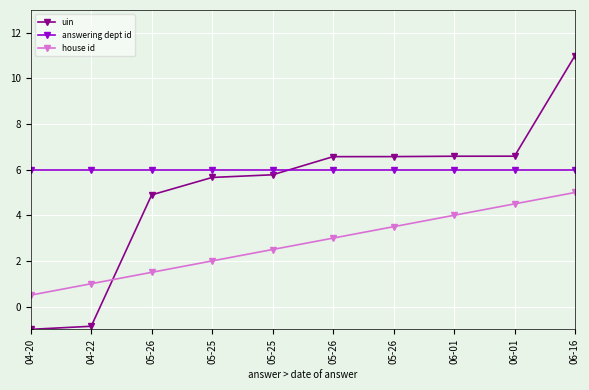

What is the difference between the highest and lowest values at 04-20?

7.0